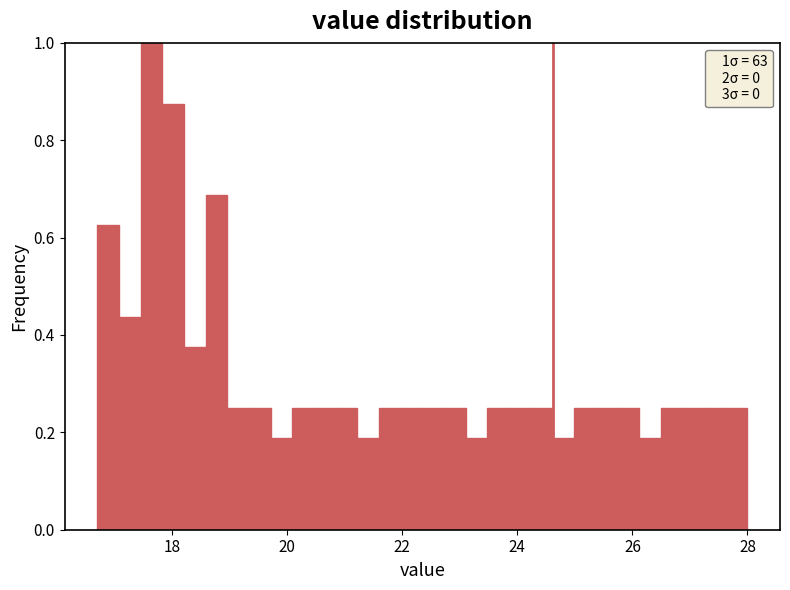

Around what value on the x-axis is the tallest bar? Give the approximate position of its centre, as read against the axis.

17.6